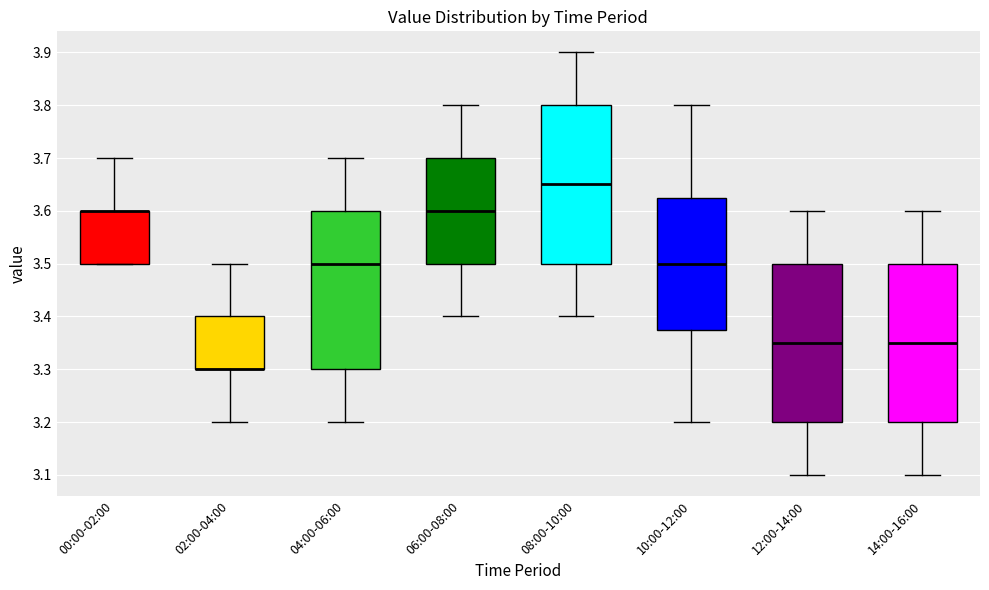

Where does the lower whisker of the box for 10:00-12:00 end on the y-axis? The values are not printed on the chart, so give them approximately, as read against the axis.

3.20